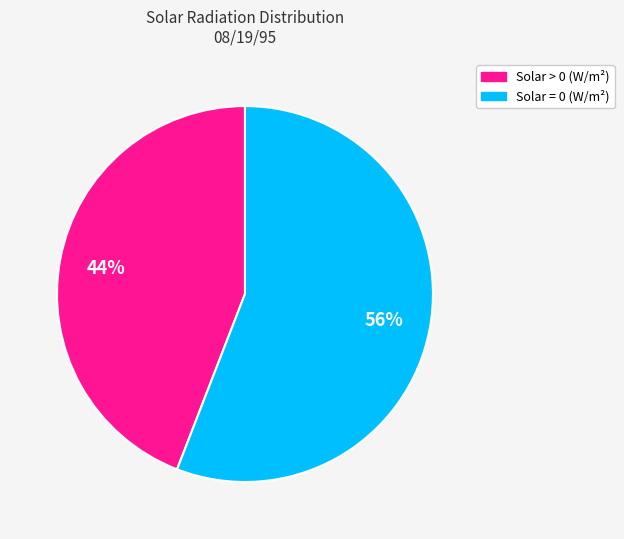

Is there a majority slice in this chart?

Yes